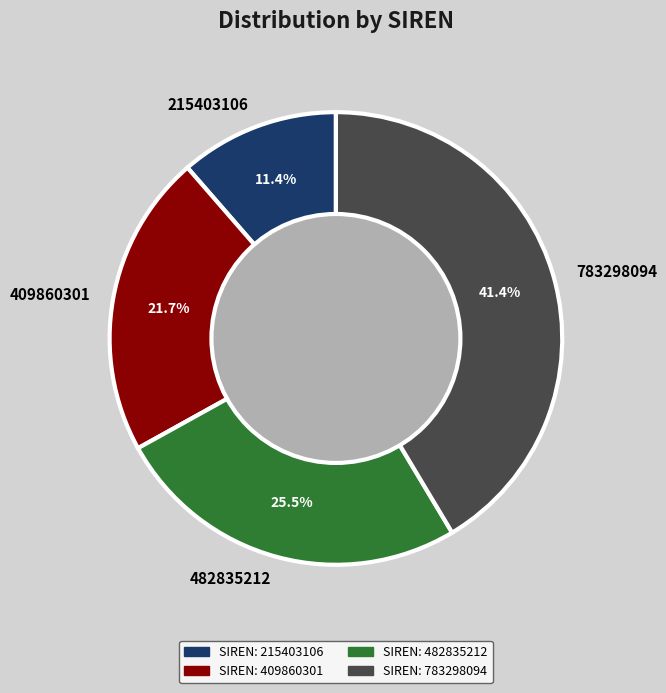

Does any single category account for the majority?

No